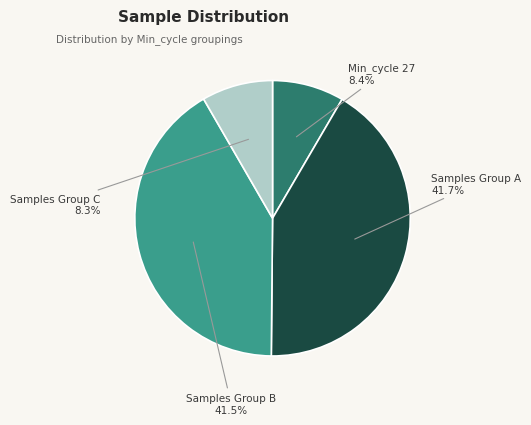

Is there any slice that represents more than half of the pie?

No